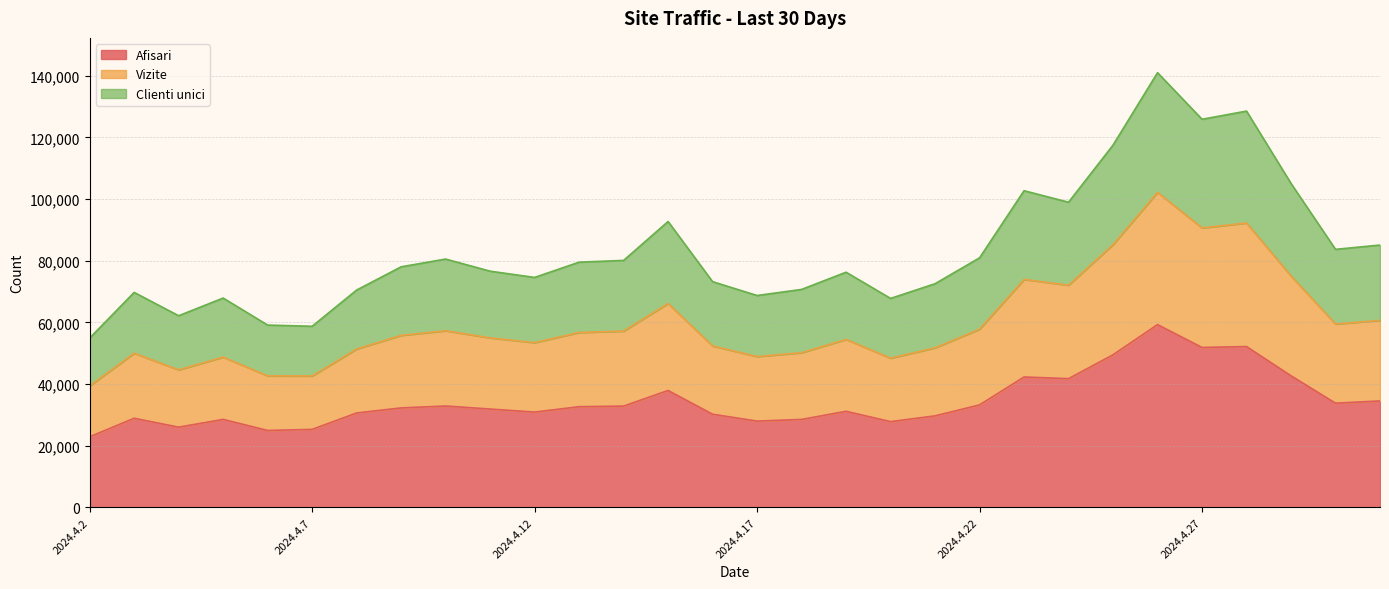

List the series in order of their overall mean, lowest first.

Afisari, Clienti unici, Vizite